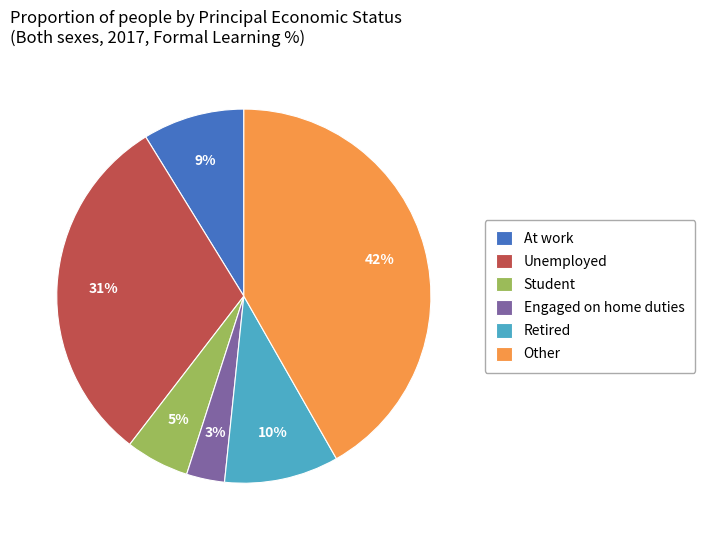

Which category has the smallest portion of the pie?

Engaged on home duties